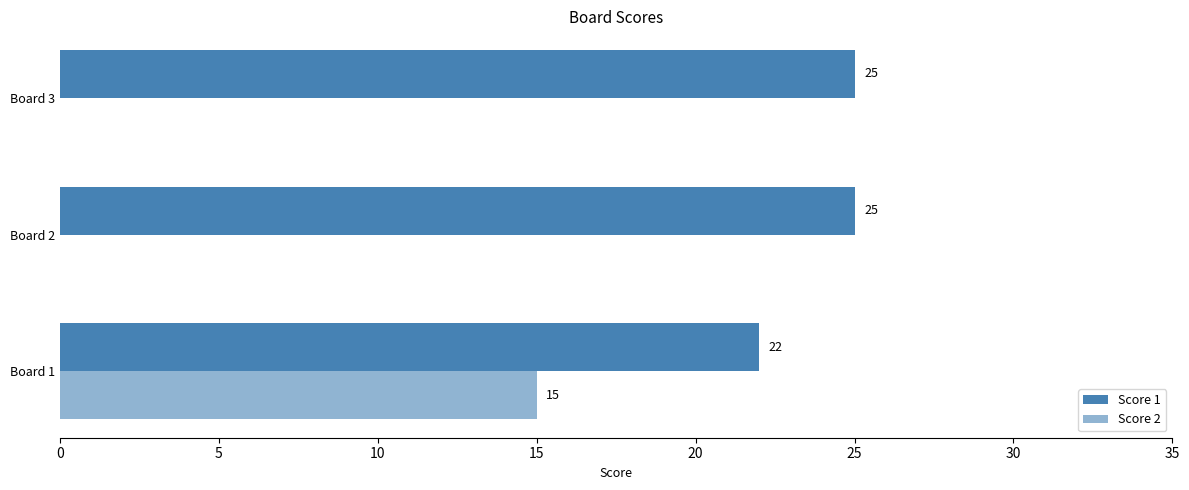

How many values in the Score 2 series exceed 0?

1